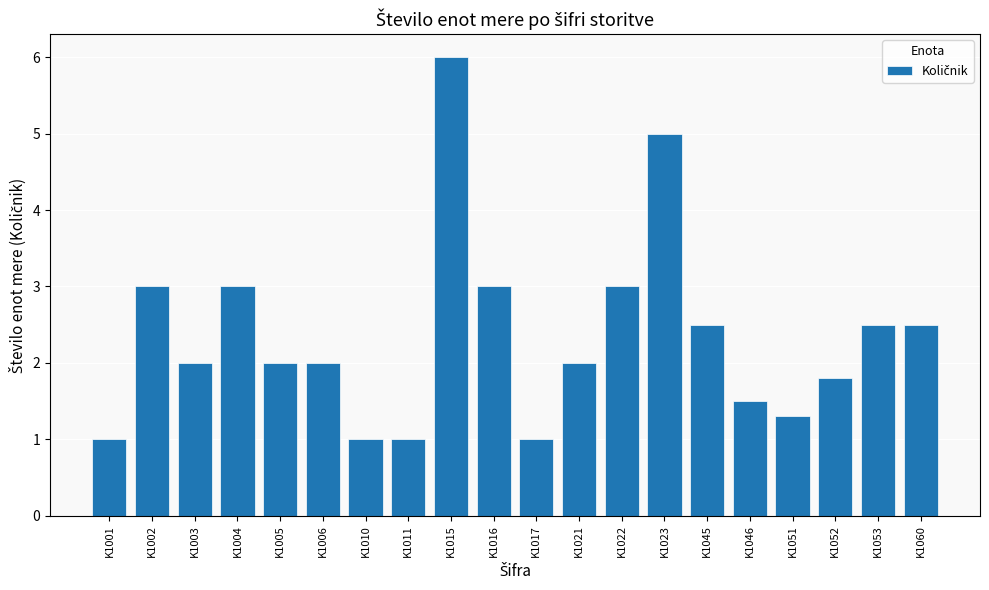

What is the maximum value shown in the chart?

6.0